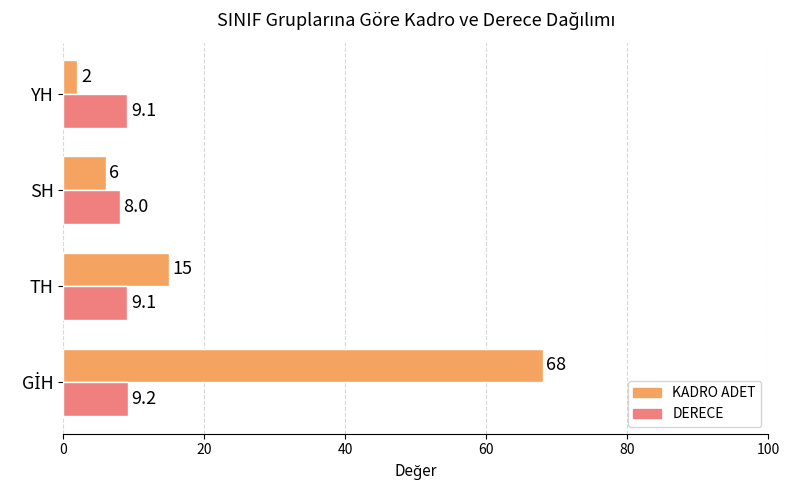

What is the smallest value displayed?

2.0